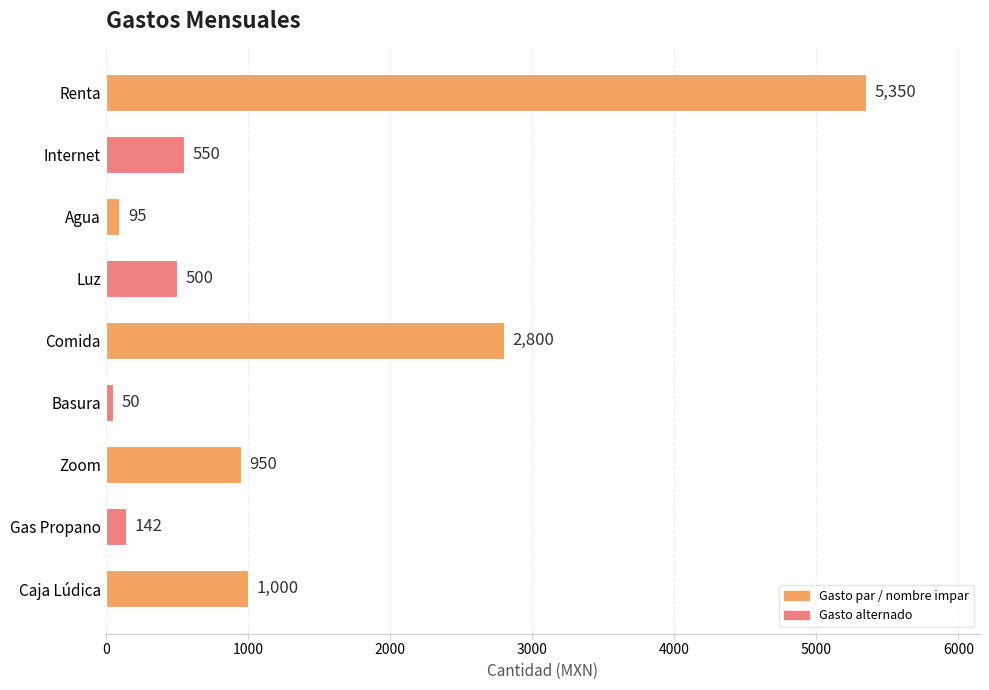

Reading top to bottom, transcribe all the data shown in this chart.

Renta=5350	Internet=550	Agua=95	Luz=500	Comida=2800	Basura=50	Zoom=950	Gas Propano=142	Caja Lúdica=1000